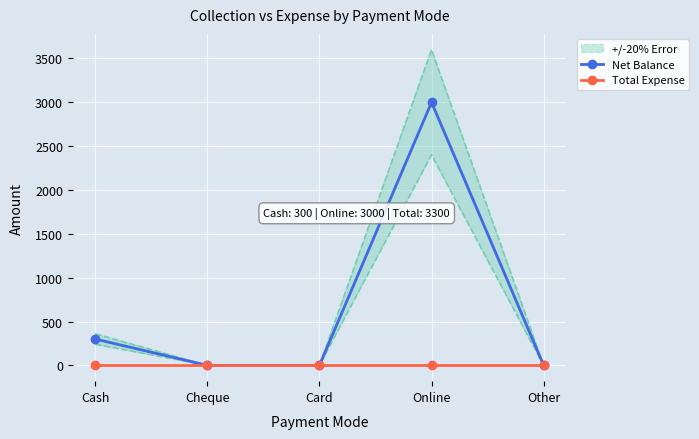

Between Cheque and Cash, which is larger?

Cash